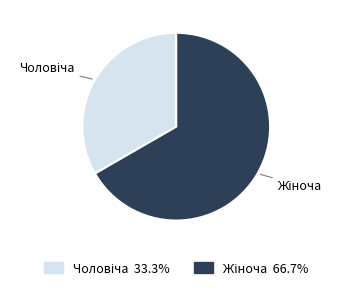

Is there any slice that represents more than half of the pie?

Yes